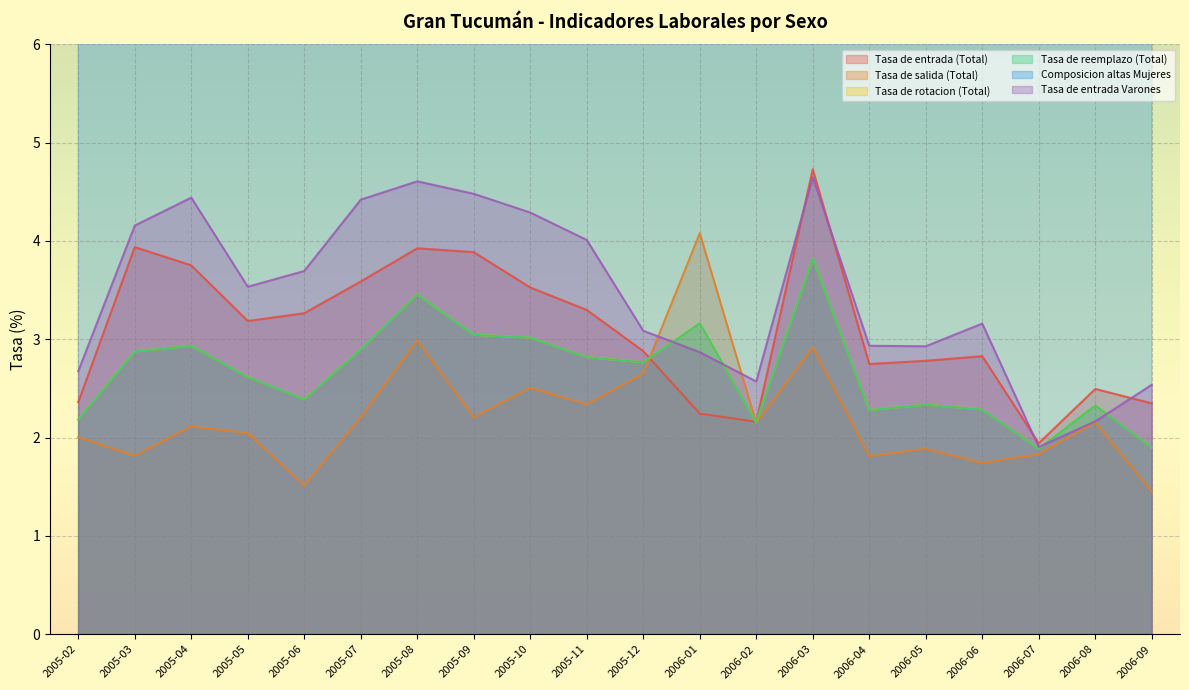

What is the sum of all Tasa de rotacion (Total) values?

53.1